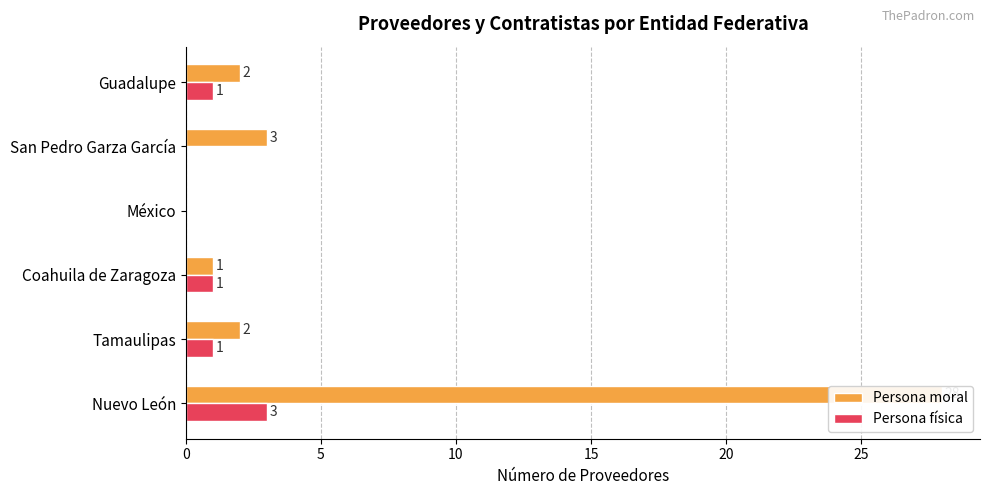

At how many categories does at least one series exceed 0?

5